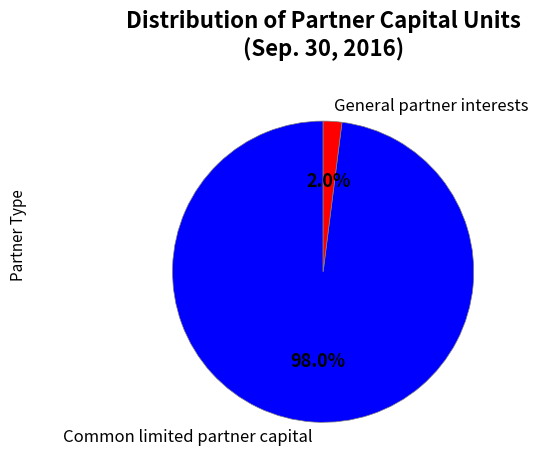

The Common limited partner capital slice represents 98% of the pie. True or false?

True